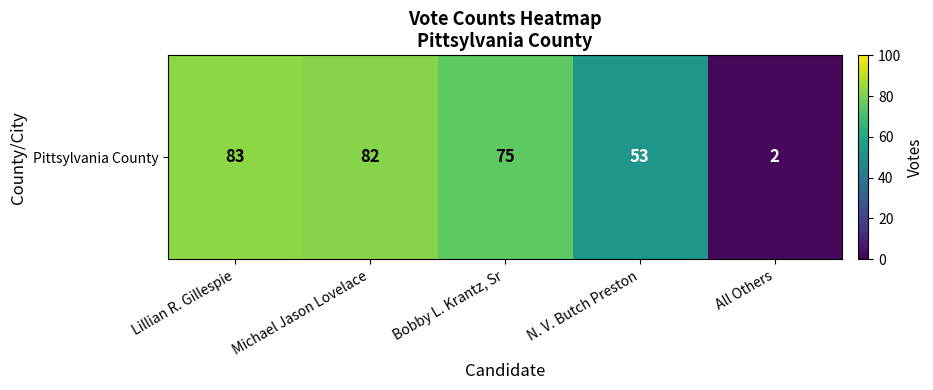

Rank the categories by value from lowest to highest.

All Others, N. V. Butch Preston, Bobby L. Krantz, Sr, Michael Jason Lovelace, Lillian R. Gillespie